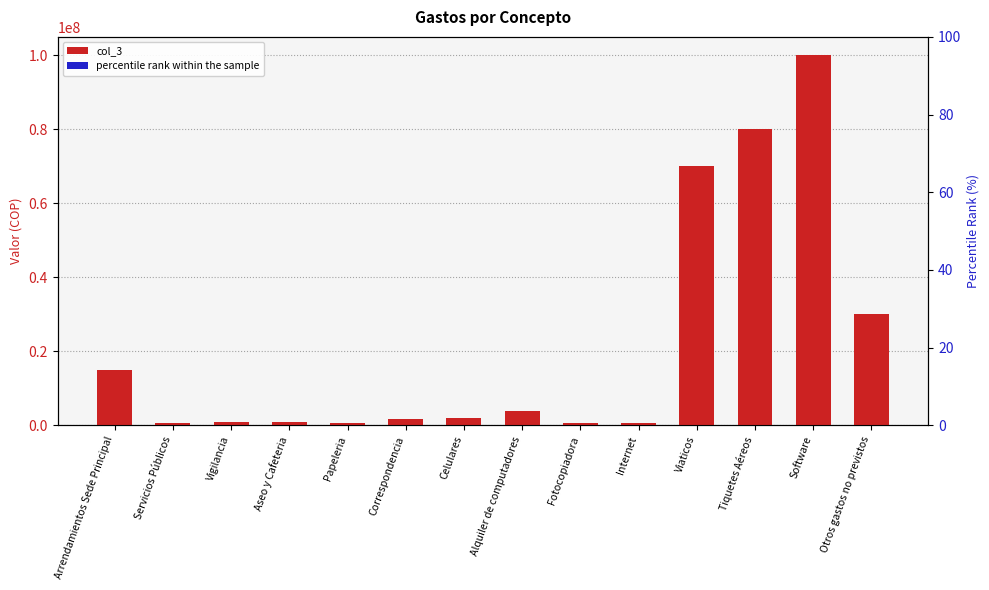

List the series in order of their peak value, lowest first.

percentile rank within the sample, col_3